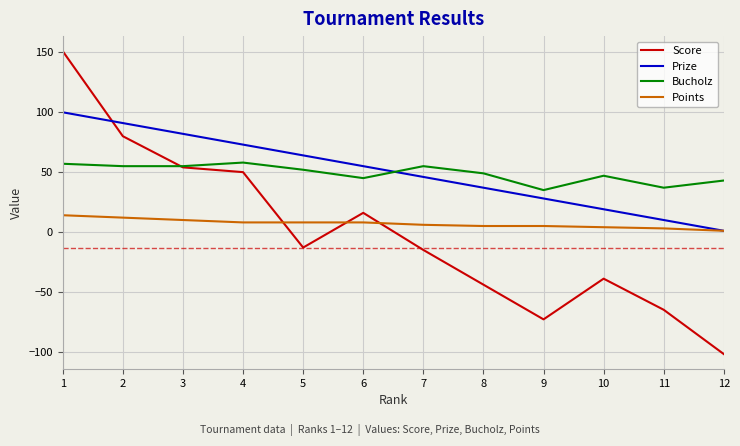

The value of Bucholz at 4 is 58. True or false?

True